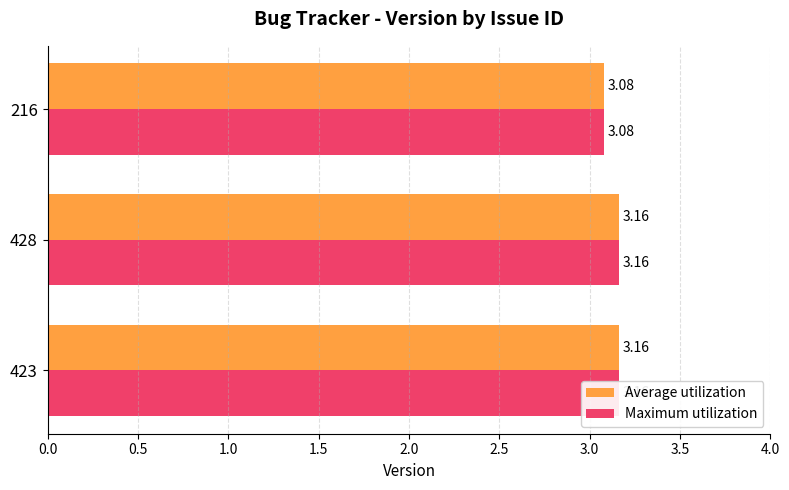

What is the difference between the second highest and minimum values in the Average utilization series?

0.1